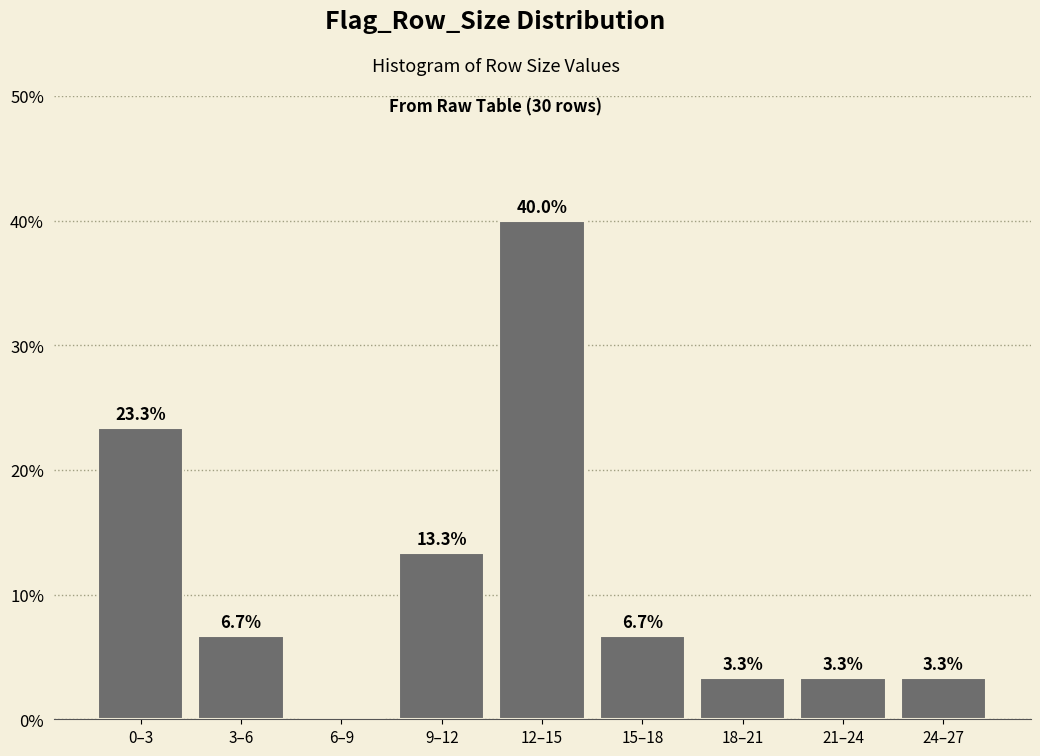

Reading left to right, list all the values displayed in this chart.

0–3=23.3	3–6=6.7	6–9=0.0	9–12=13.3	12–15=40.0	15–18=6.7	18–21=3.3	21–24=3.3	24–27=3.3